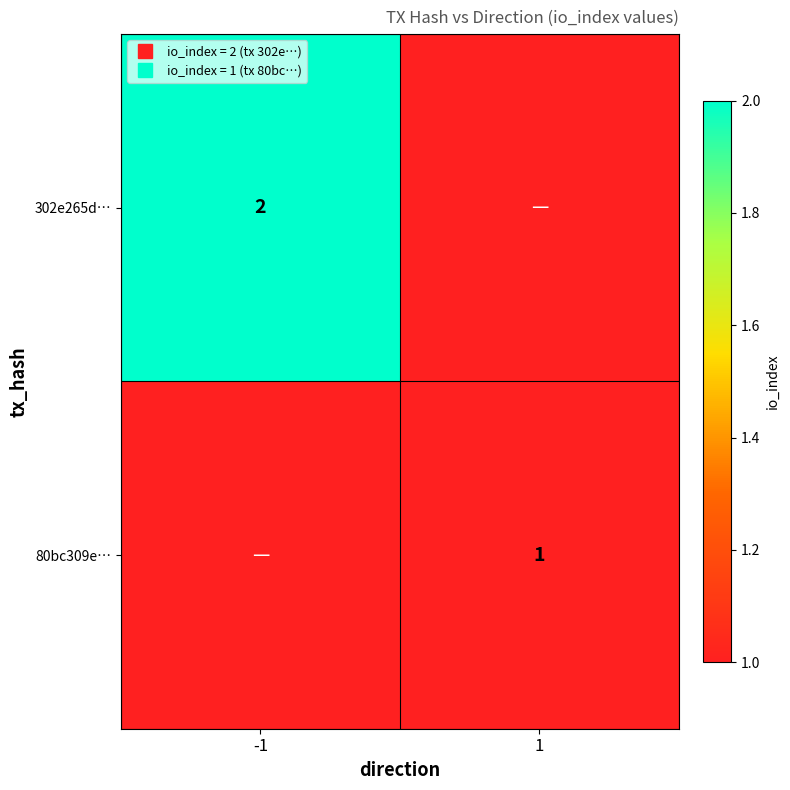

What is the difference between the 302e265d… values at 1 and -1?

2